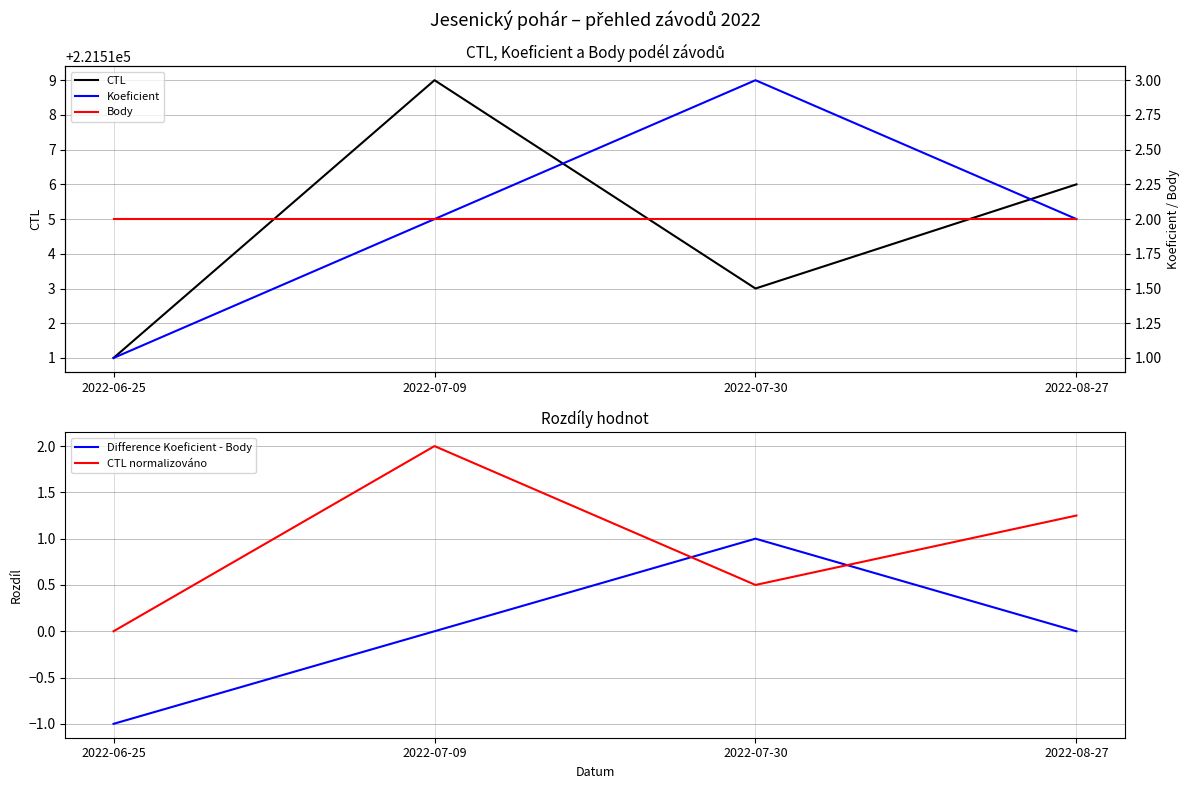

The value of Body at 2022-07-30 is 1.1. True or false?

False